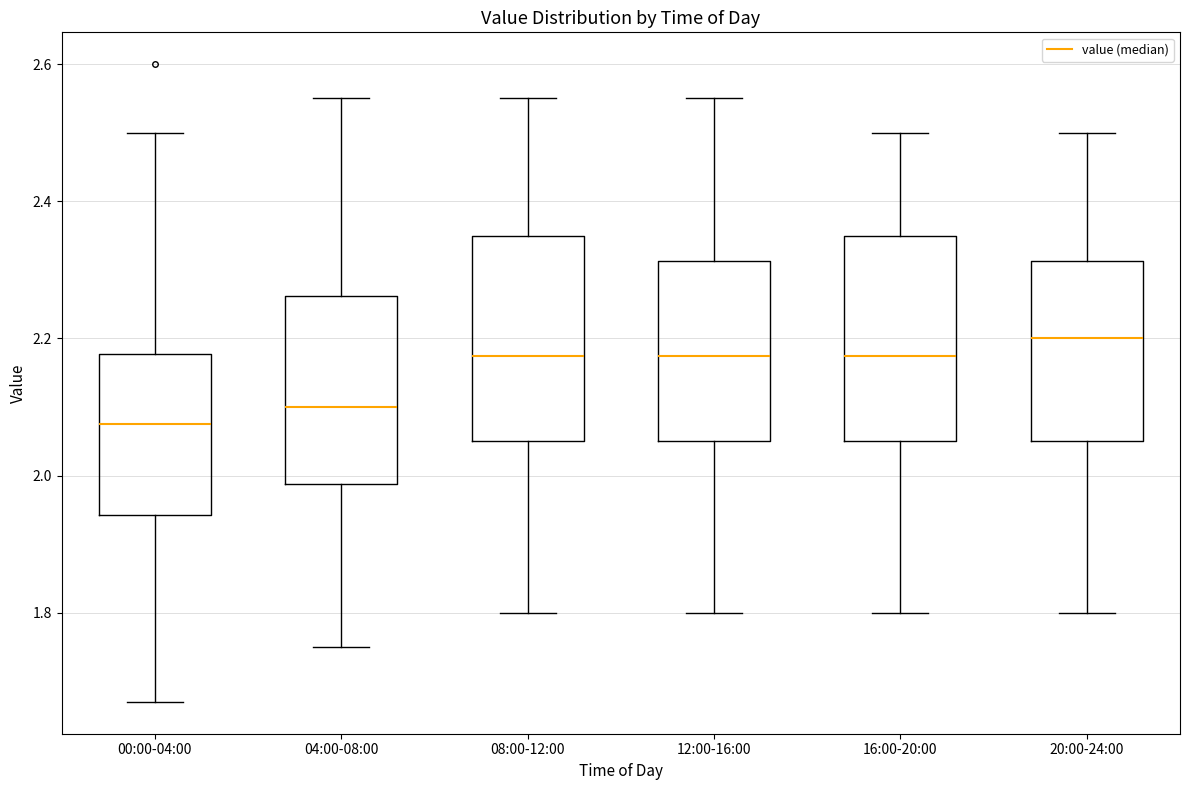

Which box's median line is the highest?

20:00-24:00